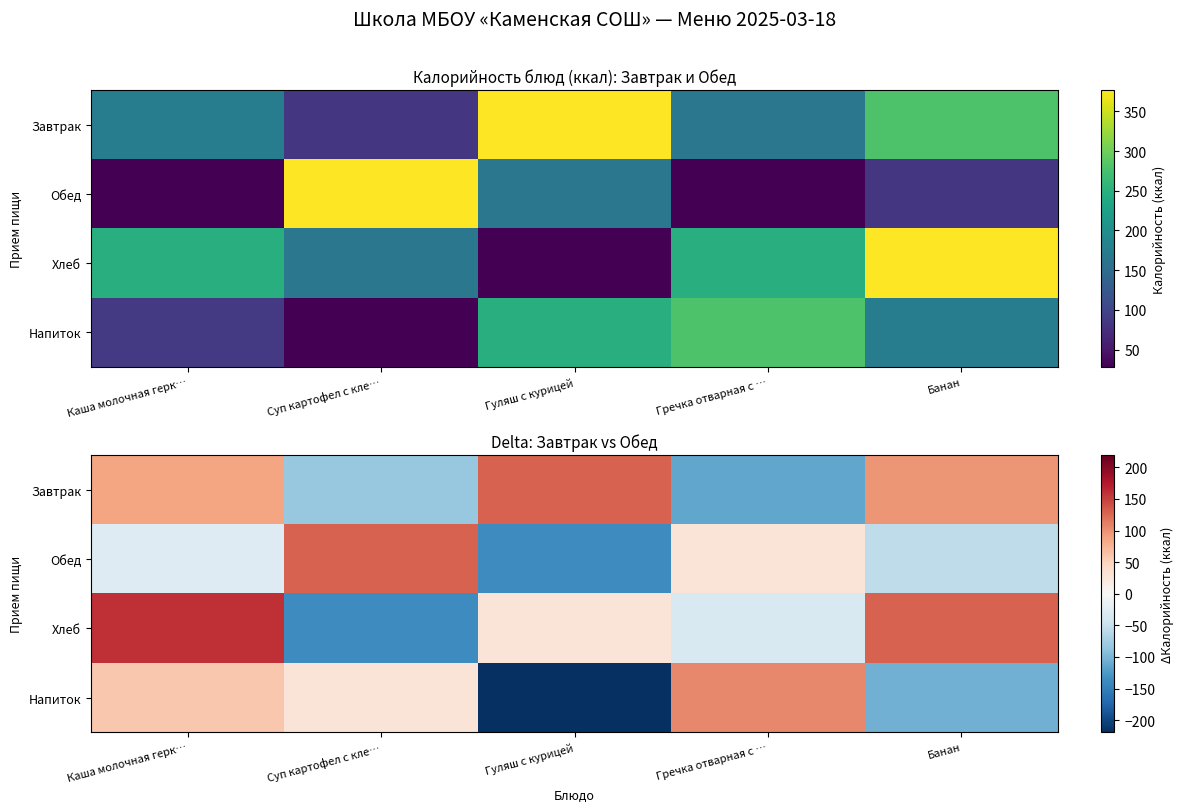

At Банан, list the series in order from smallest to largest.

Напиток, Обед, Завтрак, Хлеб